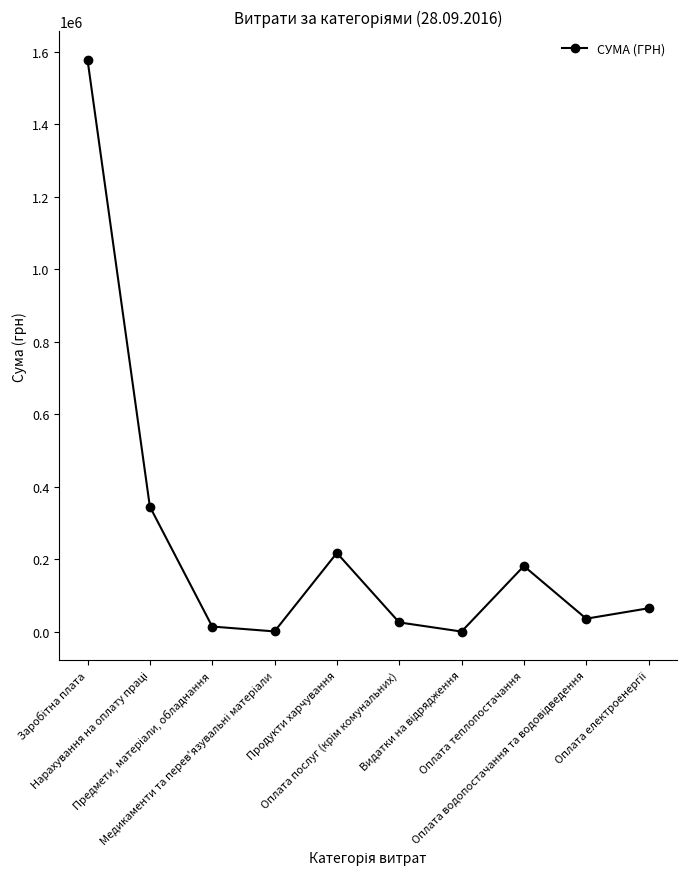

What is the difference between the maximum and minimum values?

1577921.8